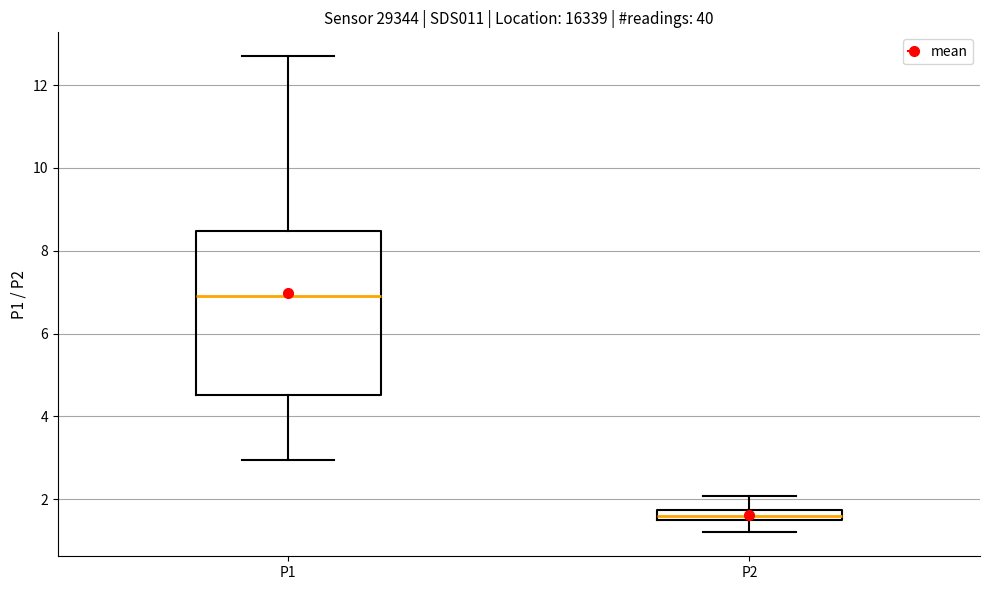

Comparing the boxes themselves (not the whiskers), which one is the tallest?

P1